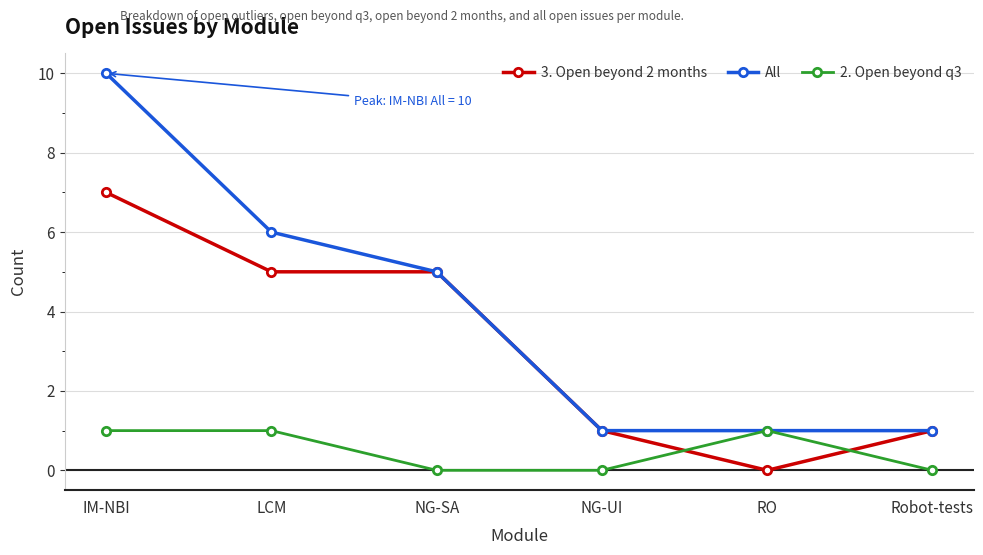

What is the label of the 3rd point from the left?

NG-SA